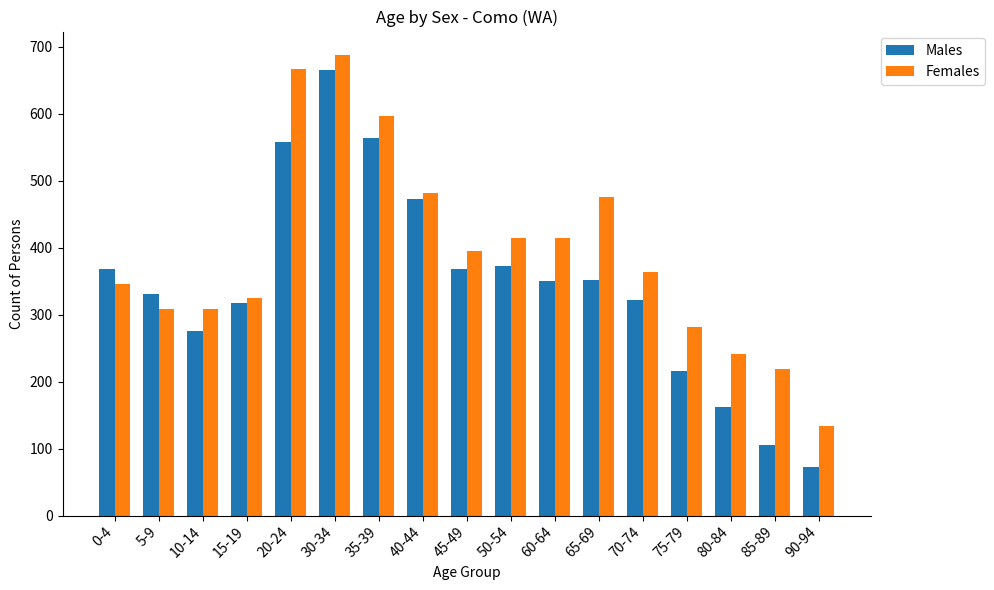

Which category has the lowest value in the Males series?

90-94